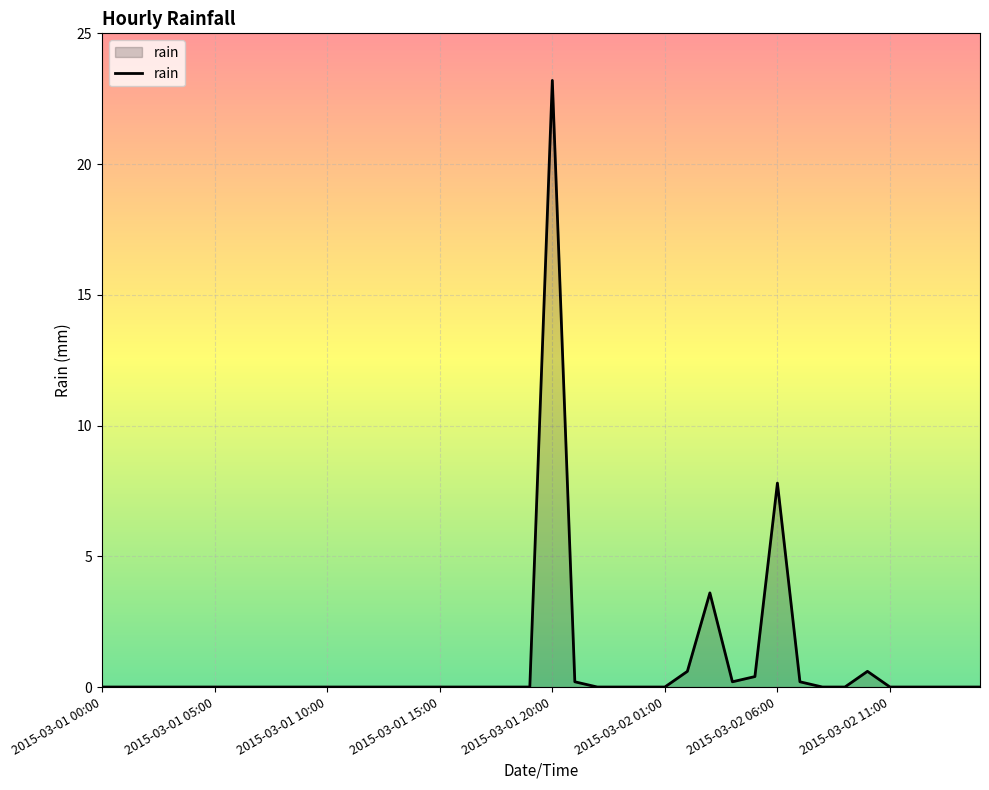

What is the maximum value shown in the chart?

23.2